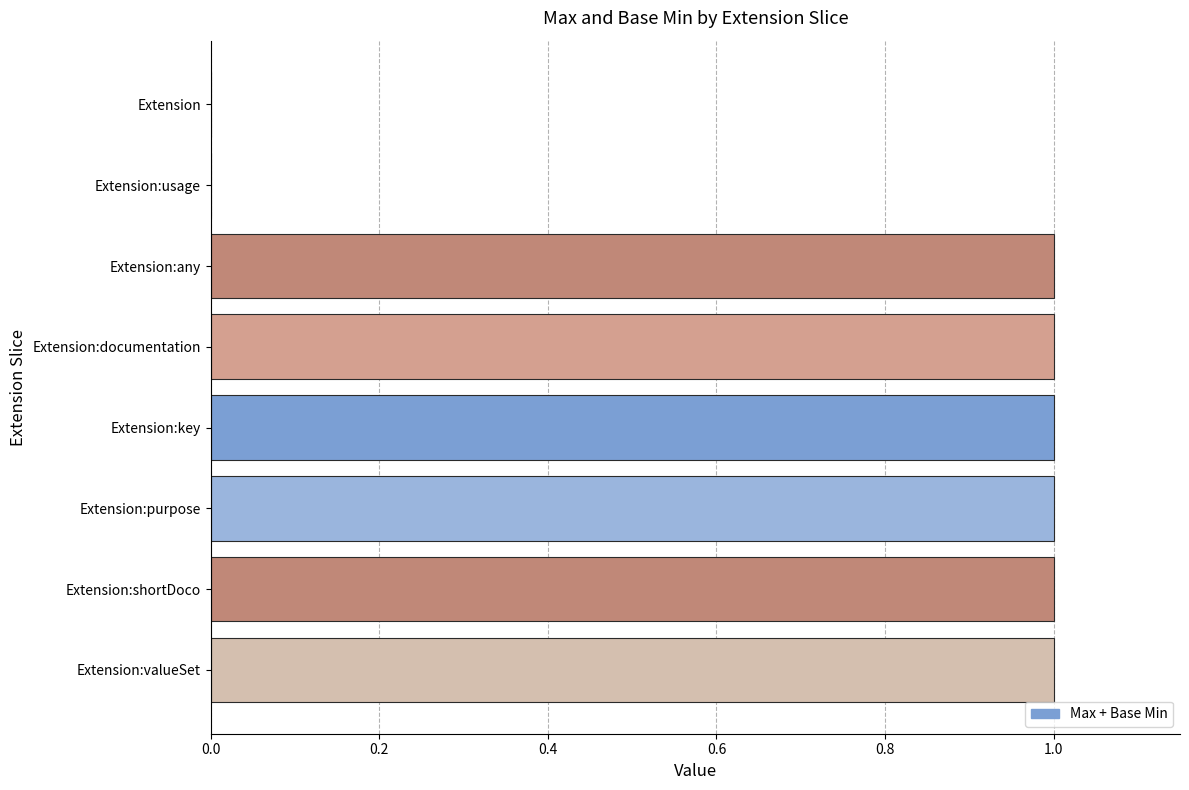

Reading top to bottom, list all the values displayed in this chart.

Extension=0	Extension:usage=0	Extension:any=1	Extension:documentation=1	Extension:key=1	Extension:purpose=1	Extension:shortDoco=1	Extension:valueSet=1